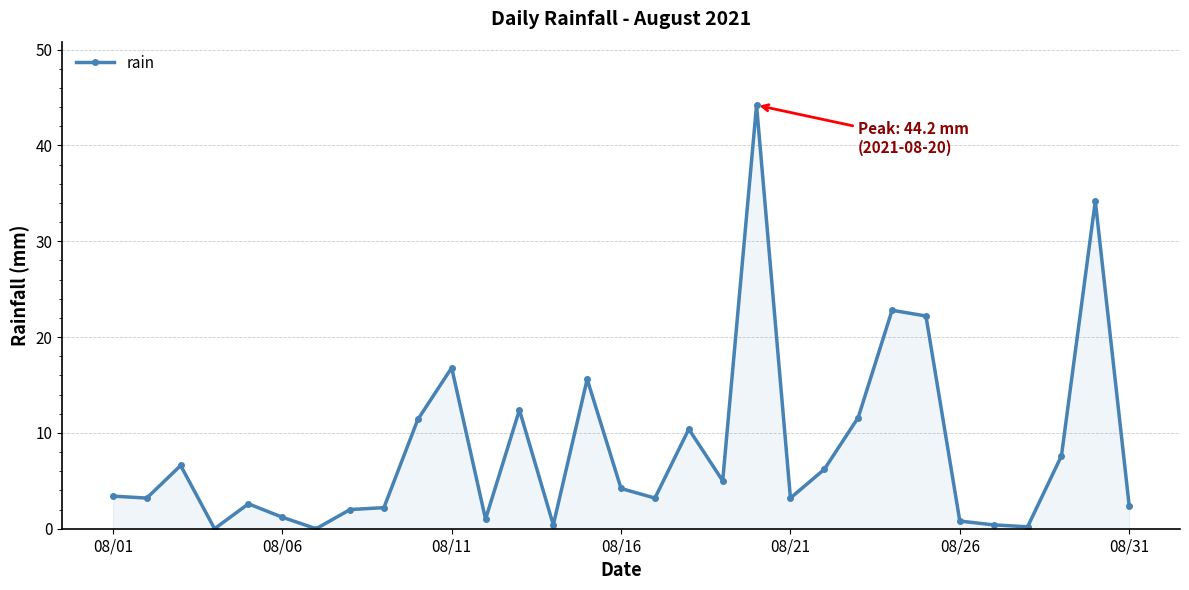

What is the maximum value shown in the chart?

44.2